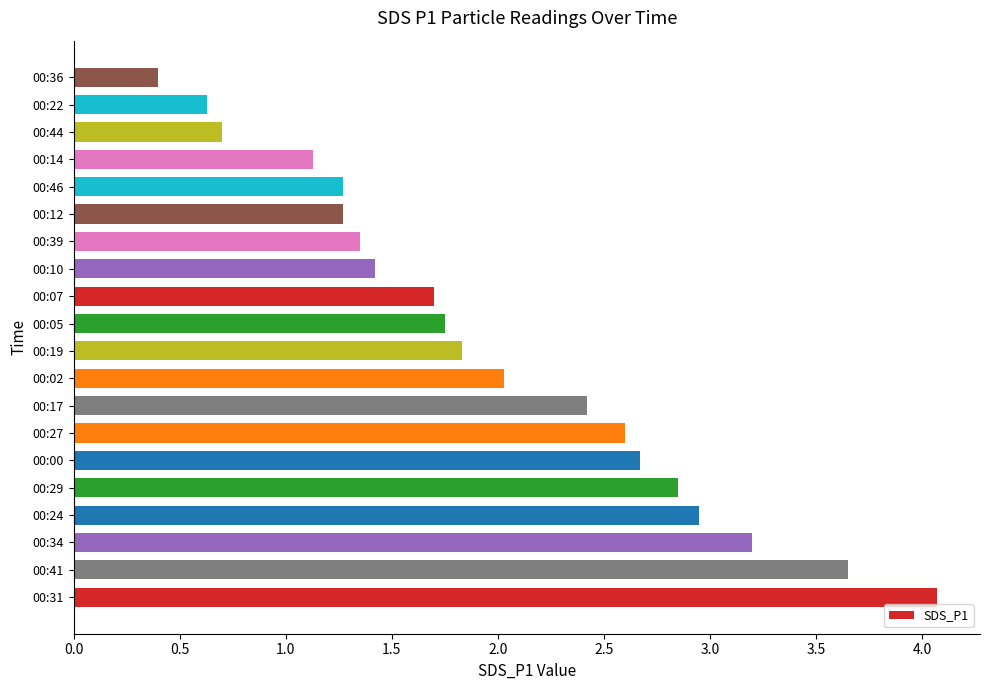

Approximately how many times larger is the value at 00:24 compared to 00:31?

0.7